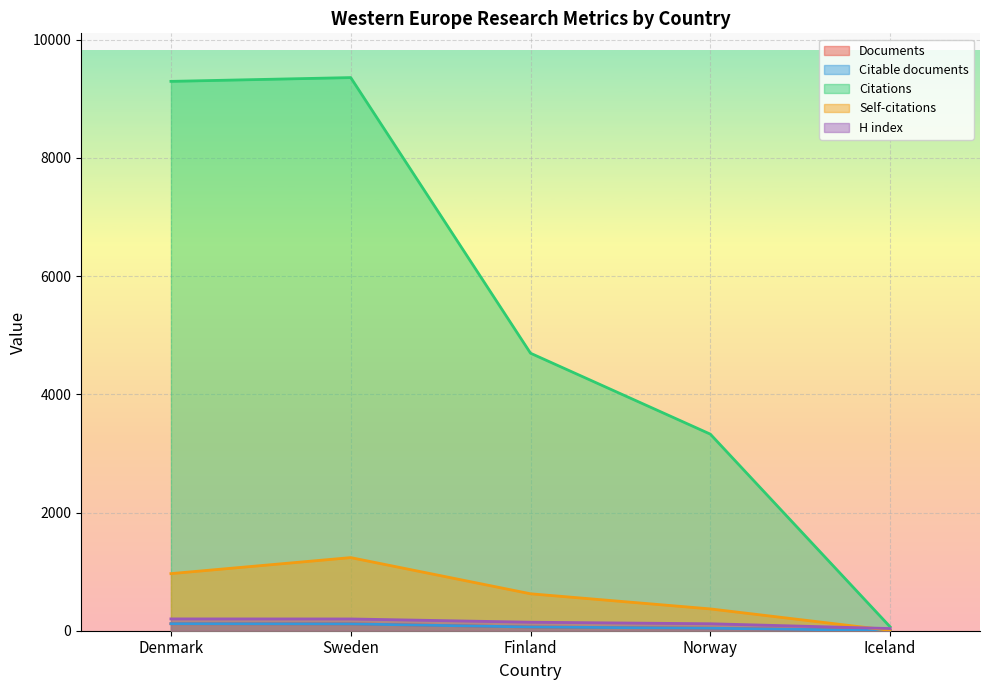

Which series has the largest range (max minus min)?

Citations